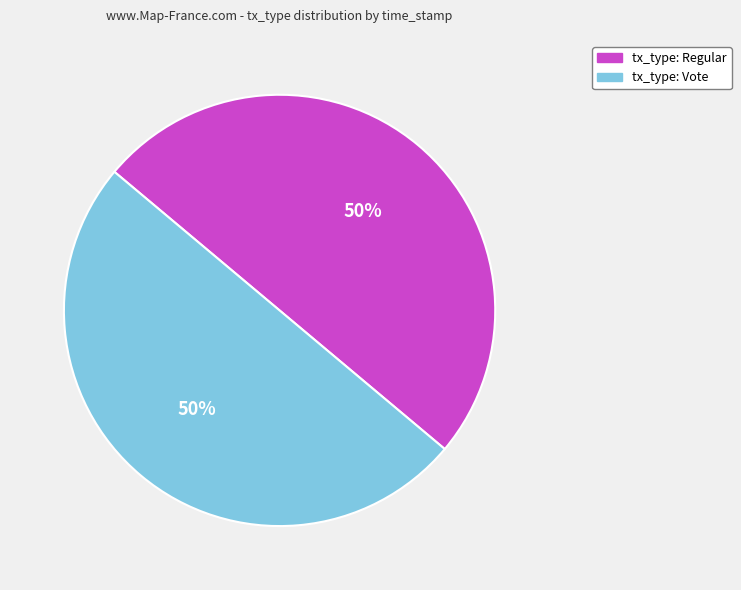

To the nearest percent, what is the average slice percentage?

50%